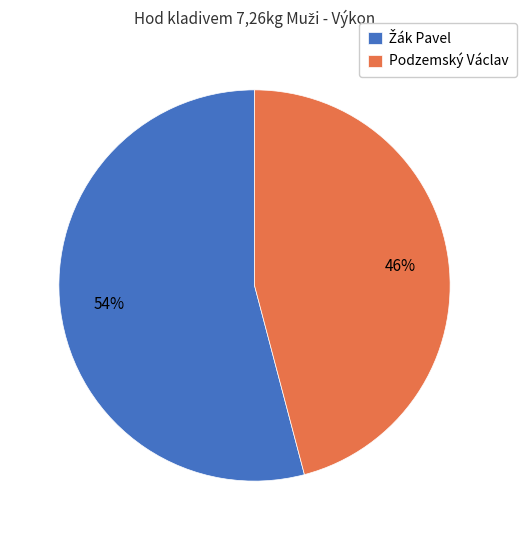

Is there a majority slice in this chart?

Yes